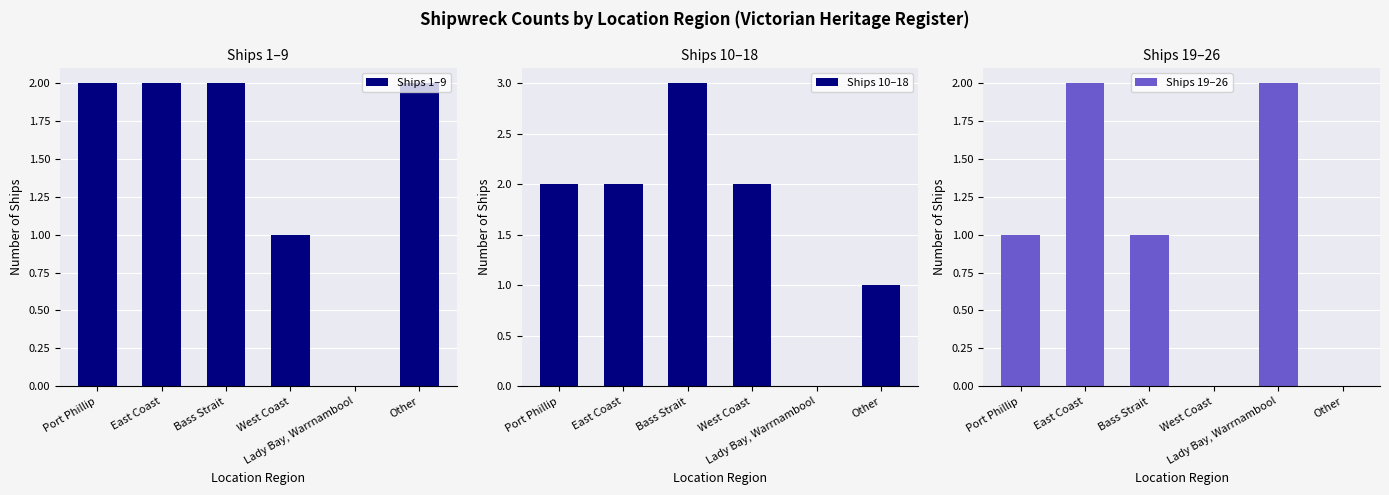

What is the spread (max minus min) of values at Port Phillip?

1